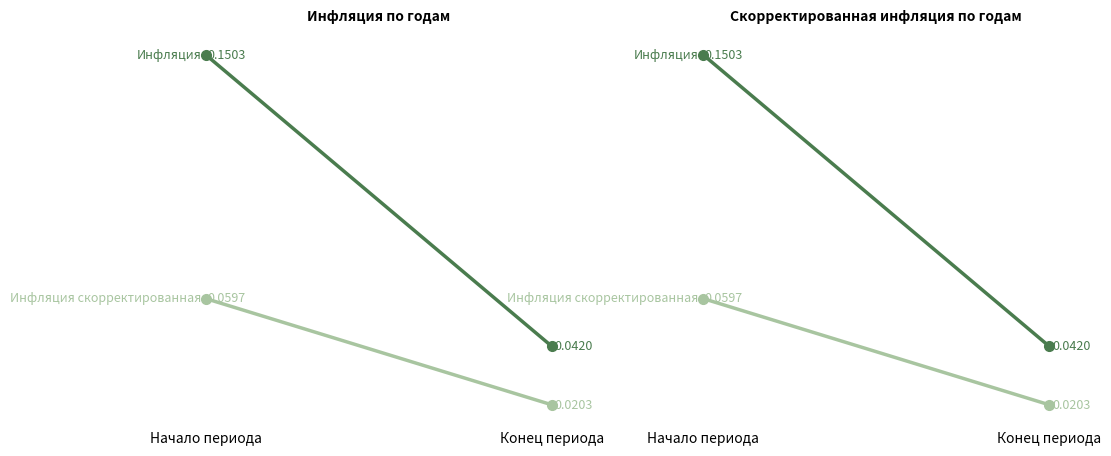

Which series has the largest total across all categories?

Инфляция